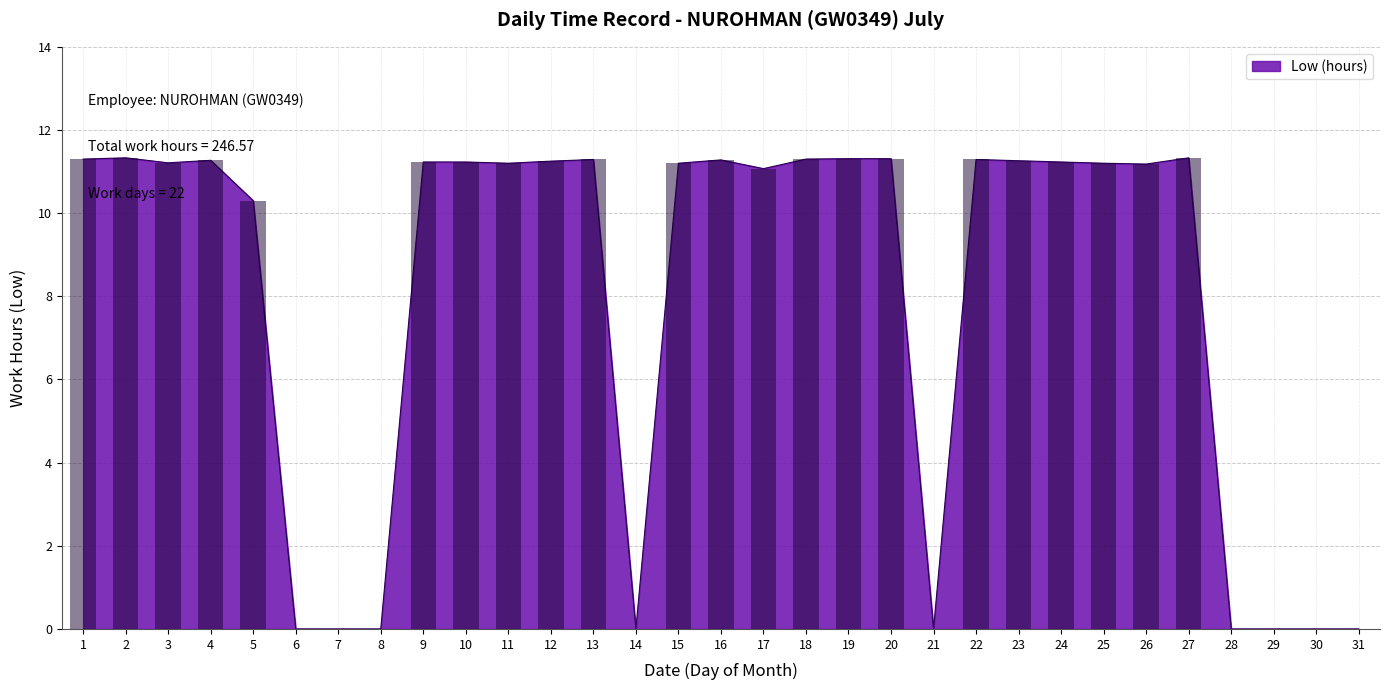

How many data points does each series have?

31